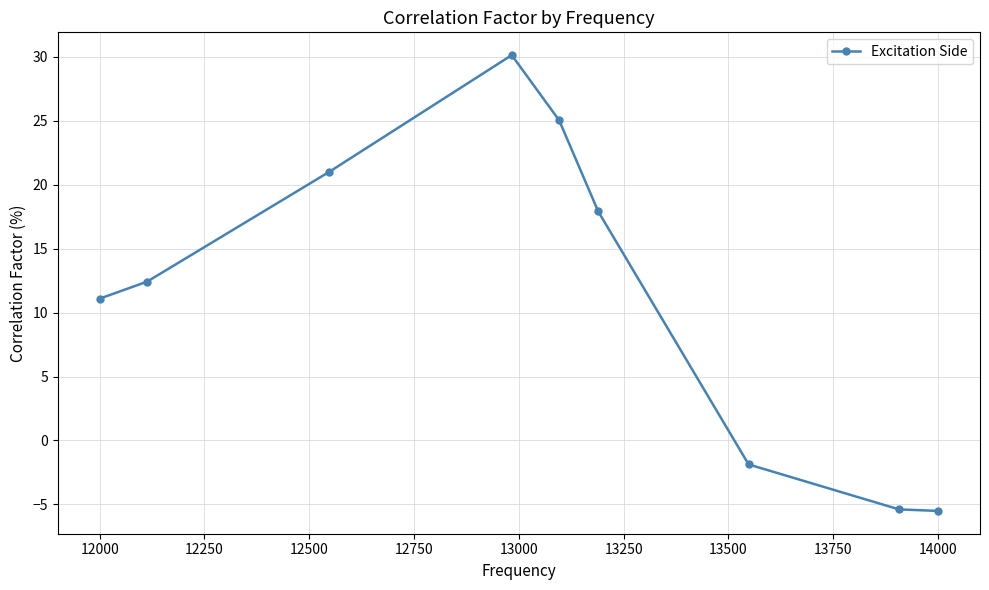

What is the value of the 3rd point from the left?

21.0